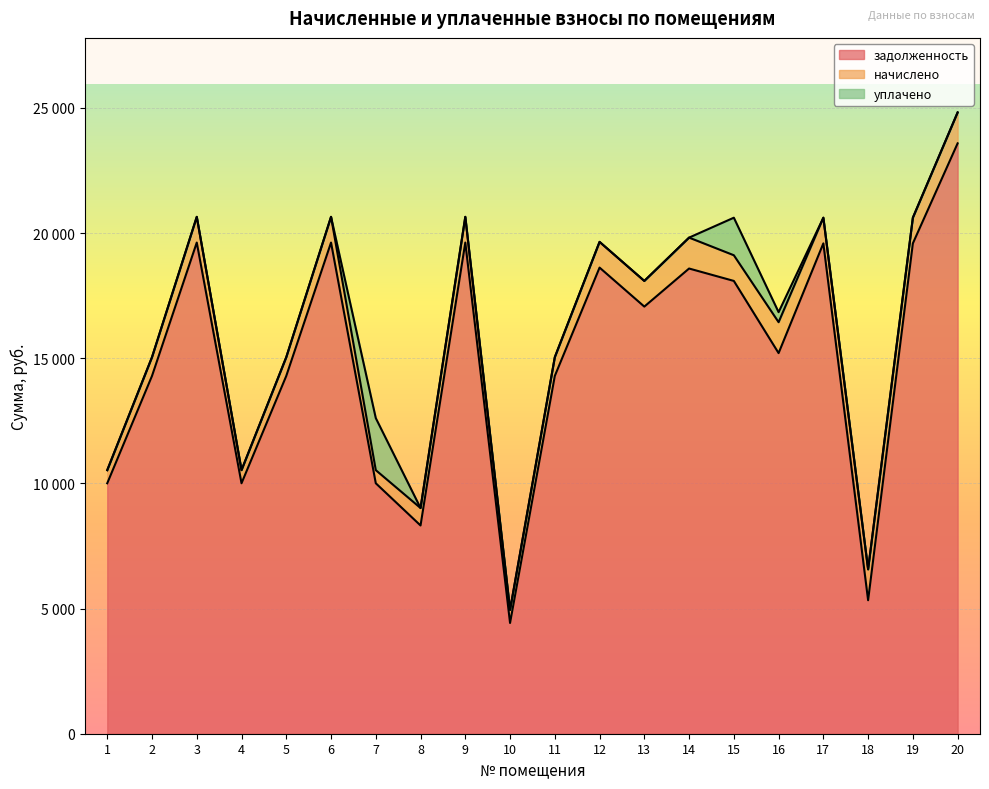

How many distinct data groups are displayed?

3